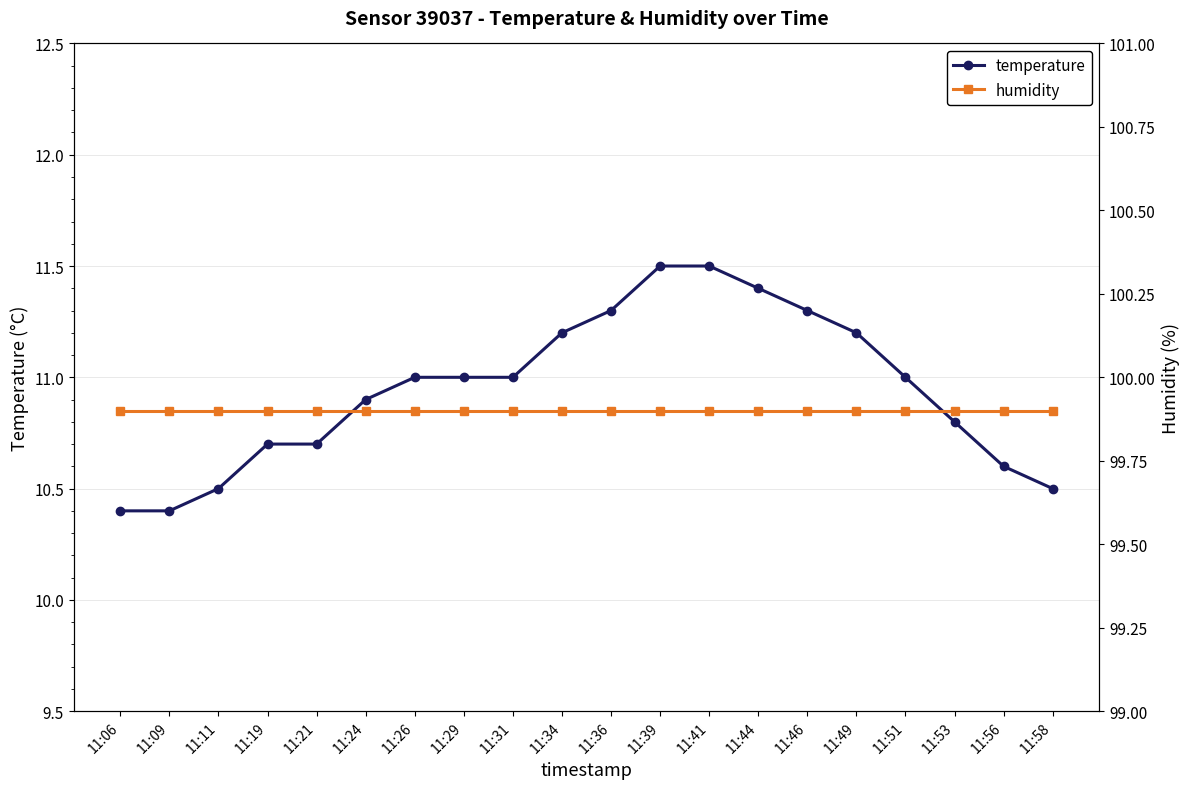

What is the smallest value displayed?

10.4